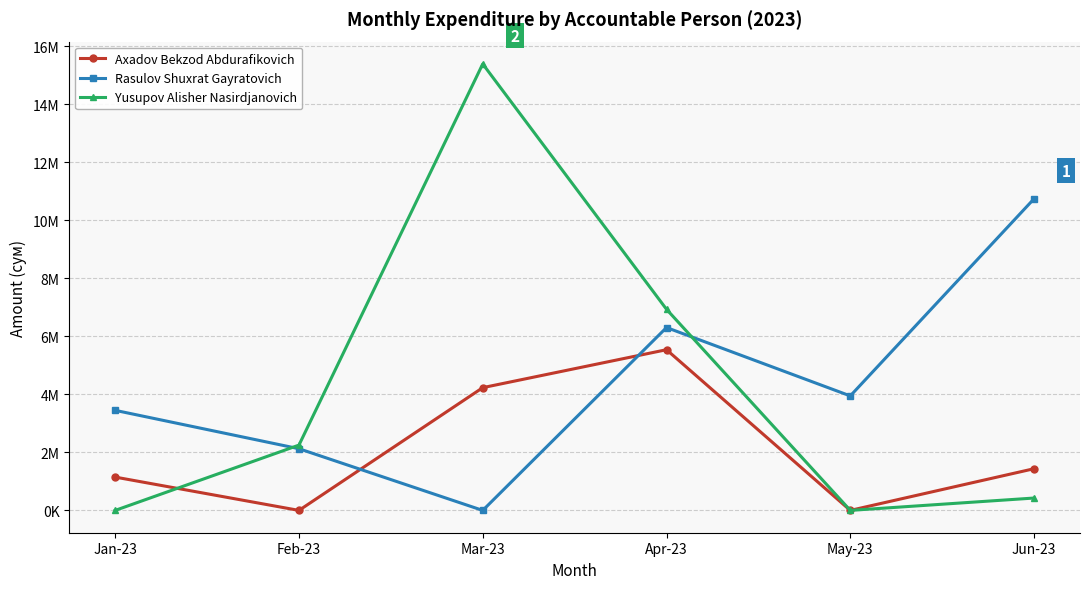

What are all the series names shown in the legend?

Axadov Bekzod Abdurafikovich, Rasulov Shuxrat Gayratovich, Yusupov Alisher Nasirdjanovich